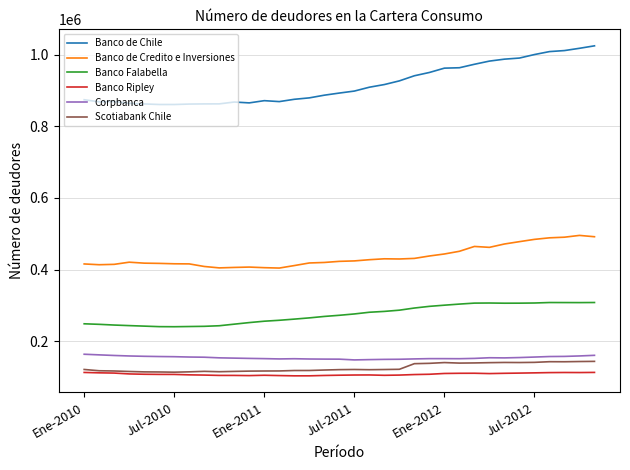

Which series has the largest total across all categories?

Banco de Chile